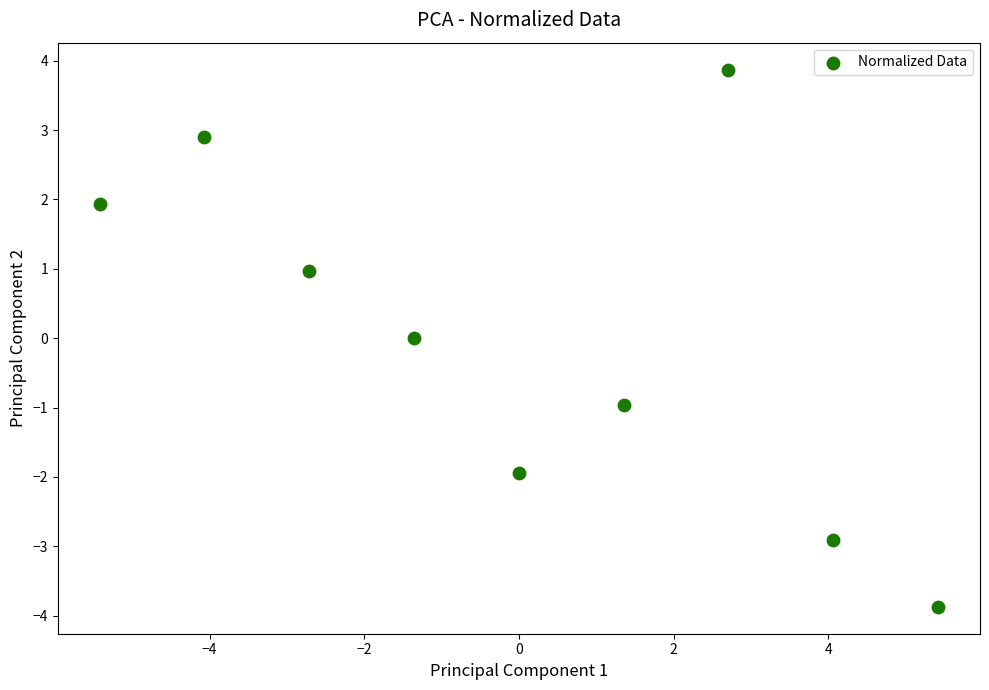

What is the range of X values (max minus min)?

10.8